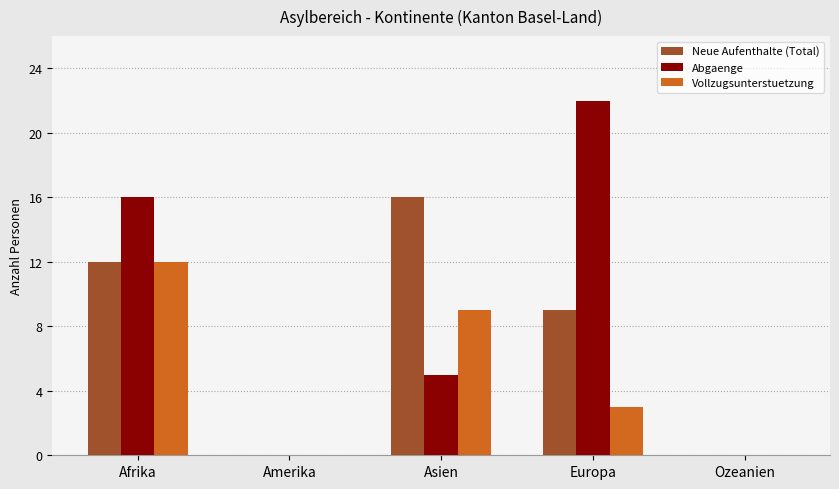

What is the maximum value for Neue Aufenthalte (Total)?

16